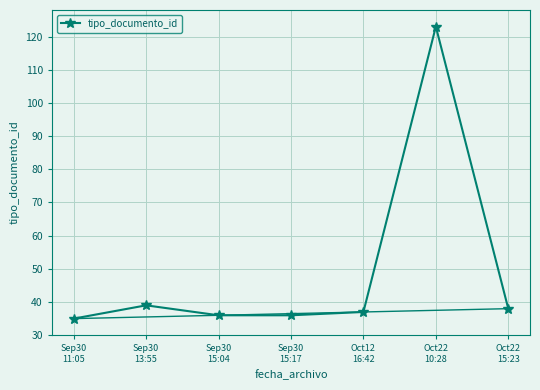

What is the label of the 2nd point from the right?

Oct22
10:28